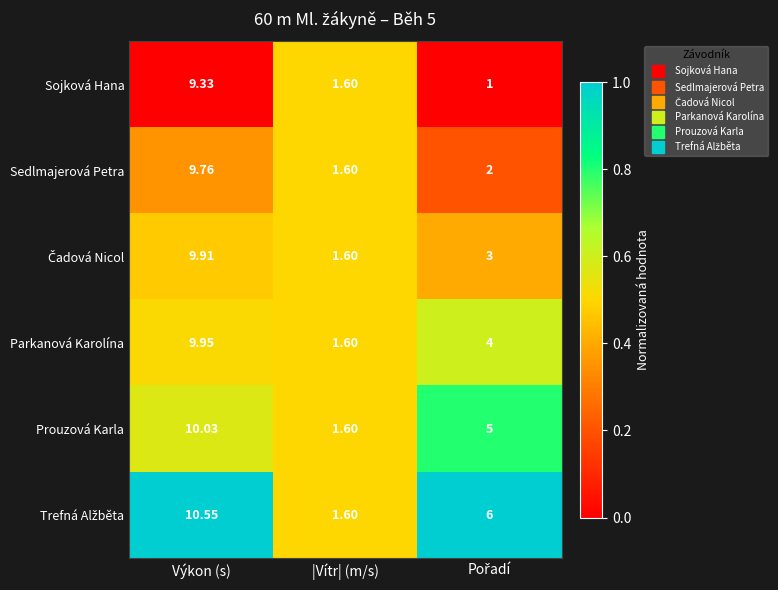

At which label is Sojková Hana closest to 5?

|Vítr| (m/s)